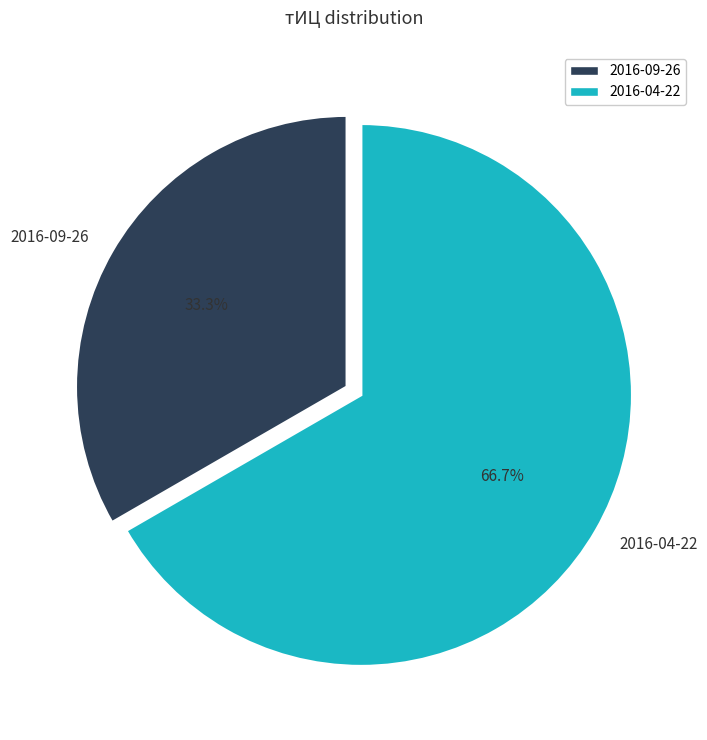

What is the ratio of the value at 2016-09-26 to the value at 2016-04-22?

0.5